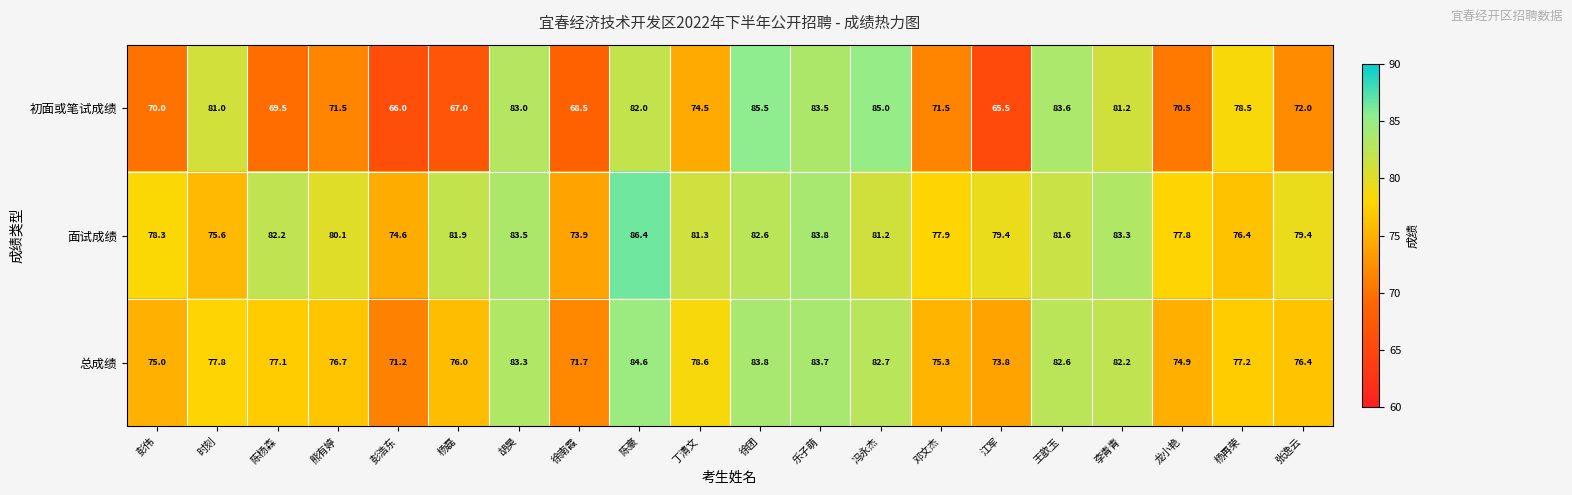

Which series changed the most between 丁清文 and 乐子萌?

初面或笔试成绩